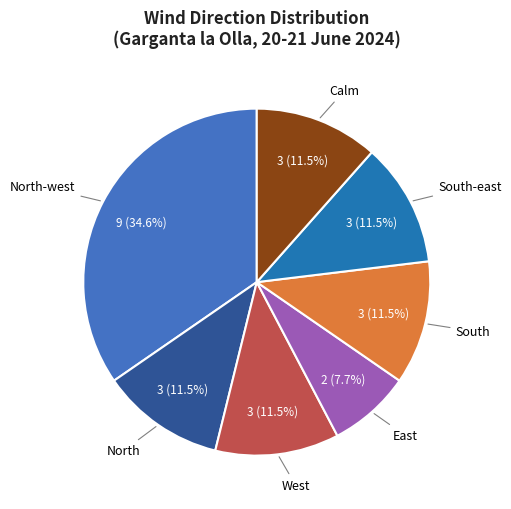

To the nearest percent, what is the difference between the largest and smallest slice percentages?

27%